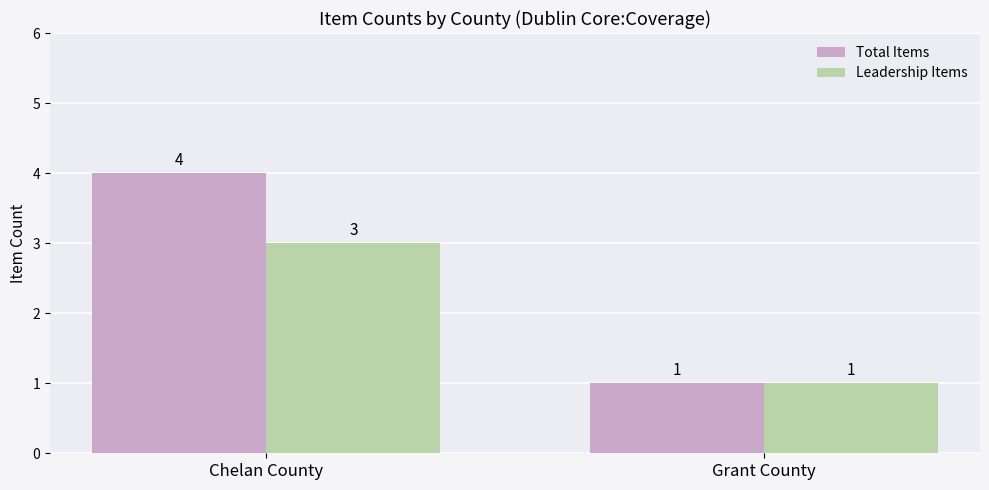

What are all the series names shown in the legend?

Total Items, Leadership Items